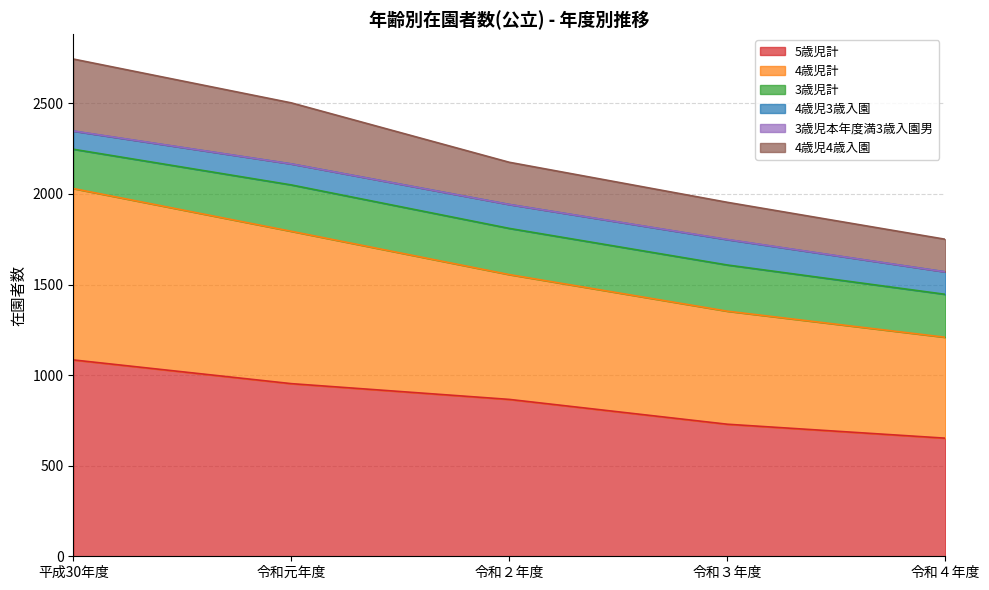

Does the chart display data point markers on the line(s)?

No